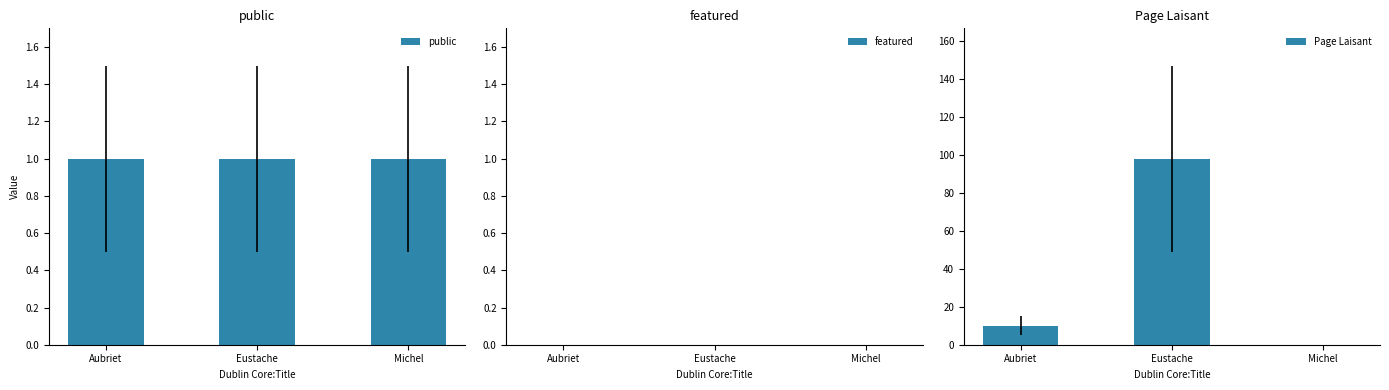

What is the label of the 2nd bar from the right?

Eustache